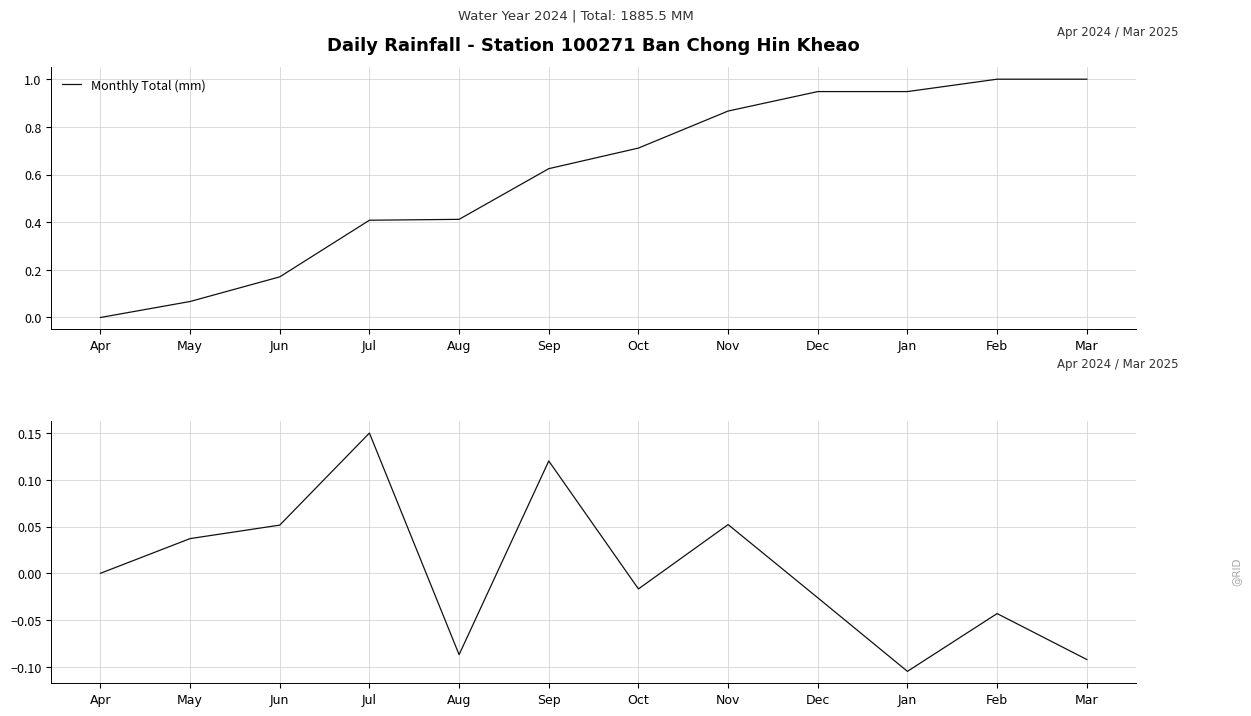

Rank the series by their maximum value, from highest to lowest.

Monthly Total (mm), Deviation from running mean